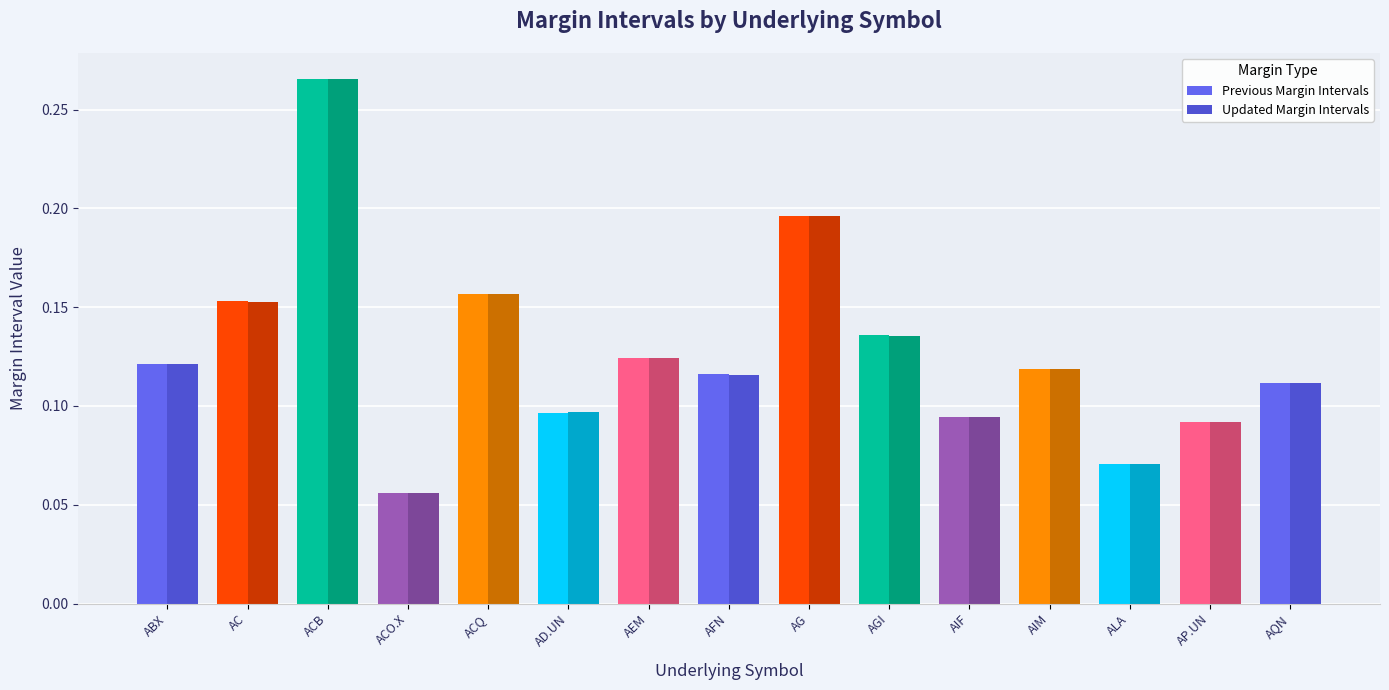

What is the label of the 3rd bar from the left?

ACB